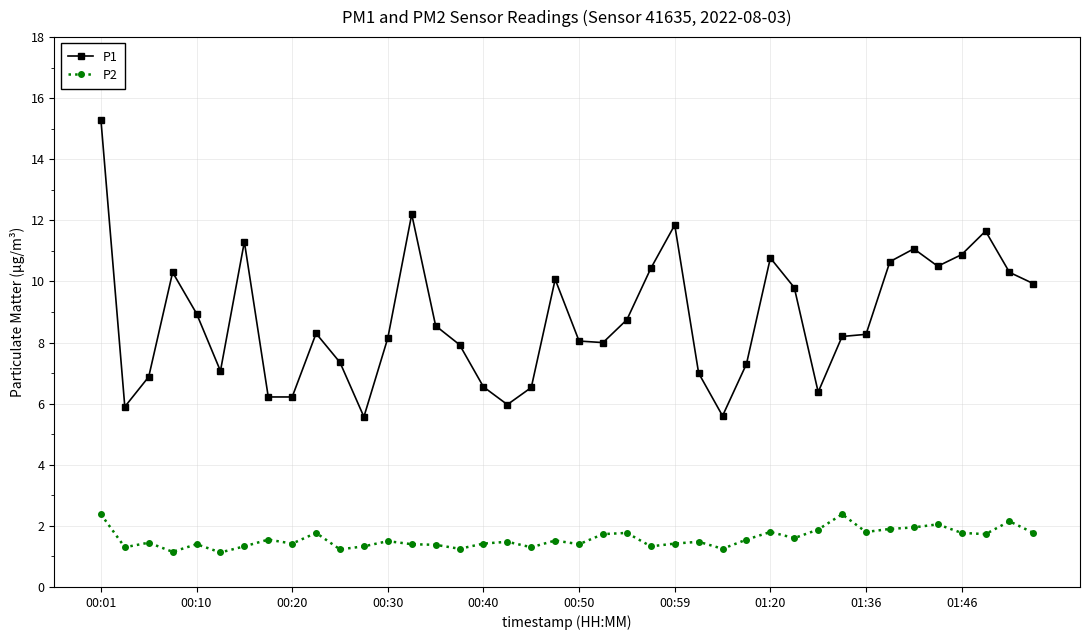

Which series has the largest total across all categories?

P1